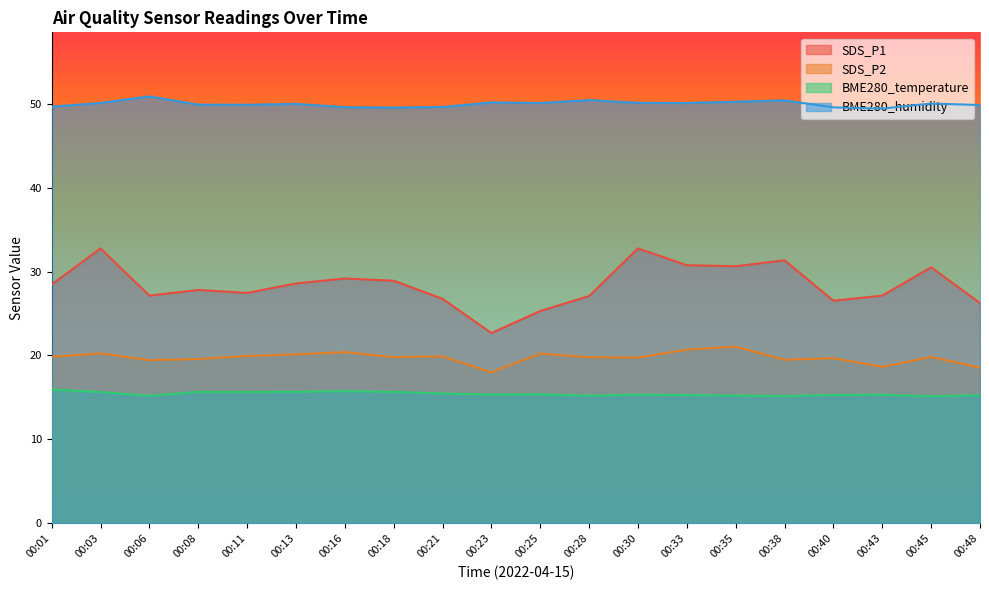

Rank the categories by SDS_P2 value from highest to lowest.

00:35, 00:33, 00:16, 00:03, 00:25, 00:13, 00:11, 00:21, 00:01, 00:45, 00:18, 00:28, 00:30, 00:40, 00:08, 00:38, 00:06, 00:43, 00:48, 00:23